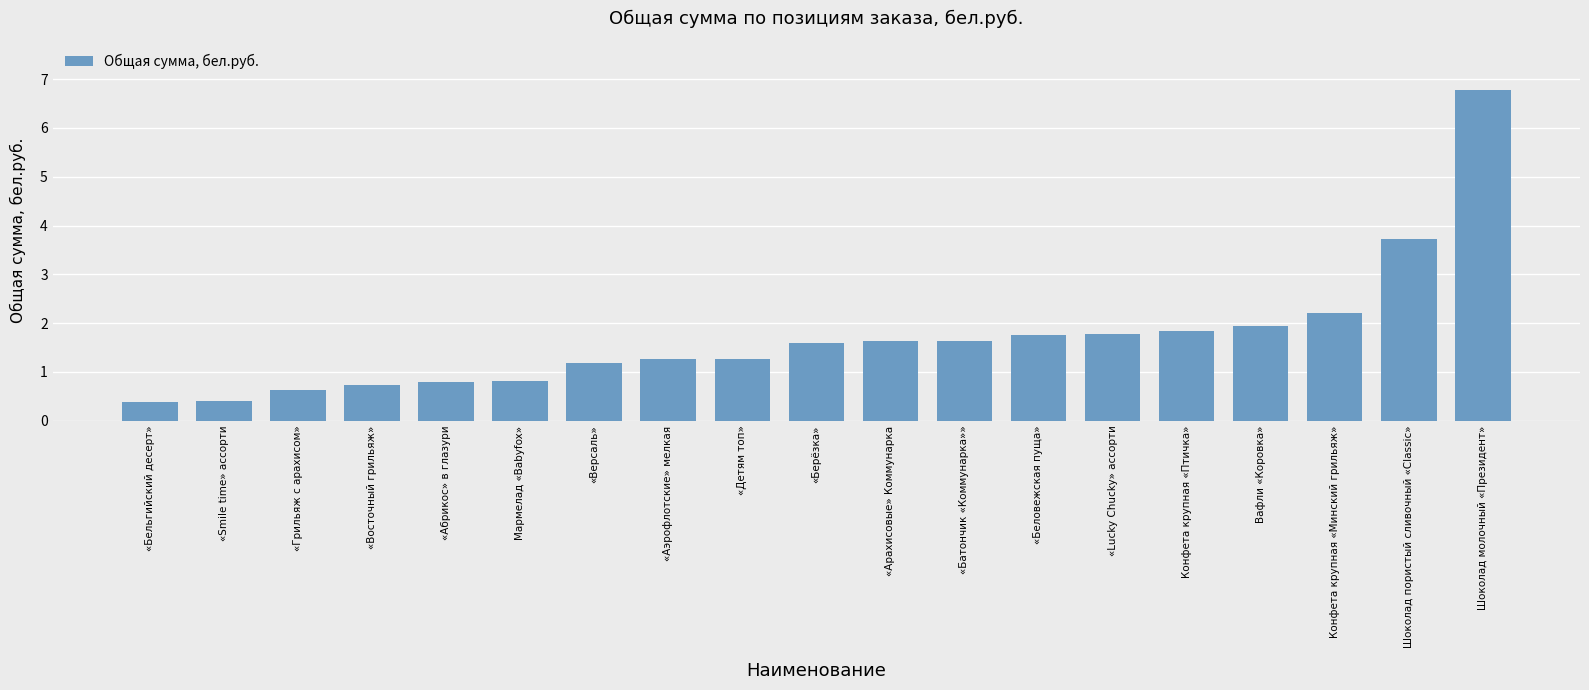

What is the minimum value shown in the chart?

0.4